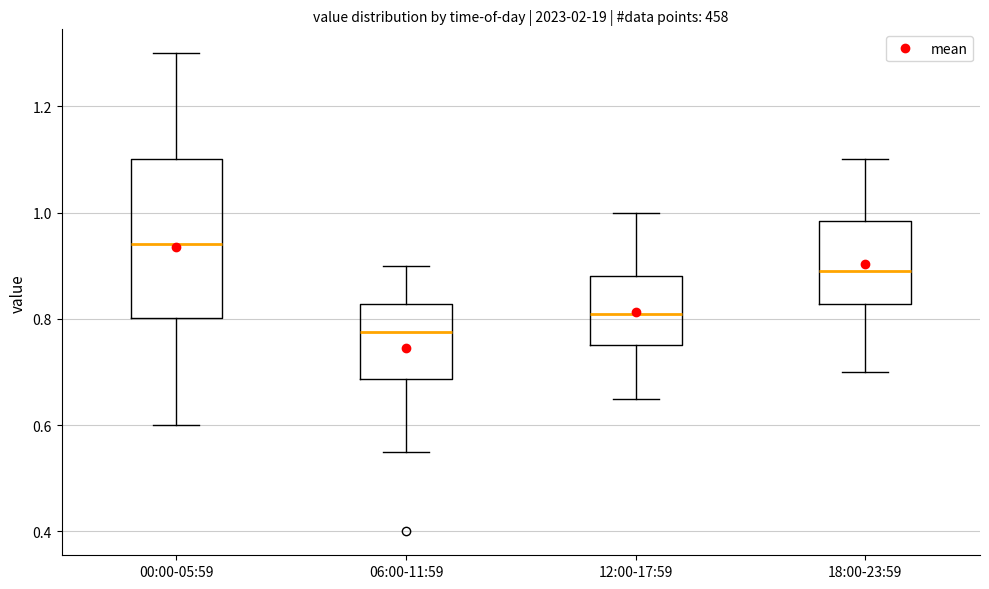

Where is the upper edge of the box for 12:00-17:59 on the y-axis? The values are not printed on the chart, so give them approximately, as read against the axis.

0.88